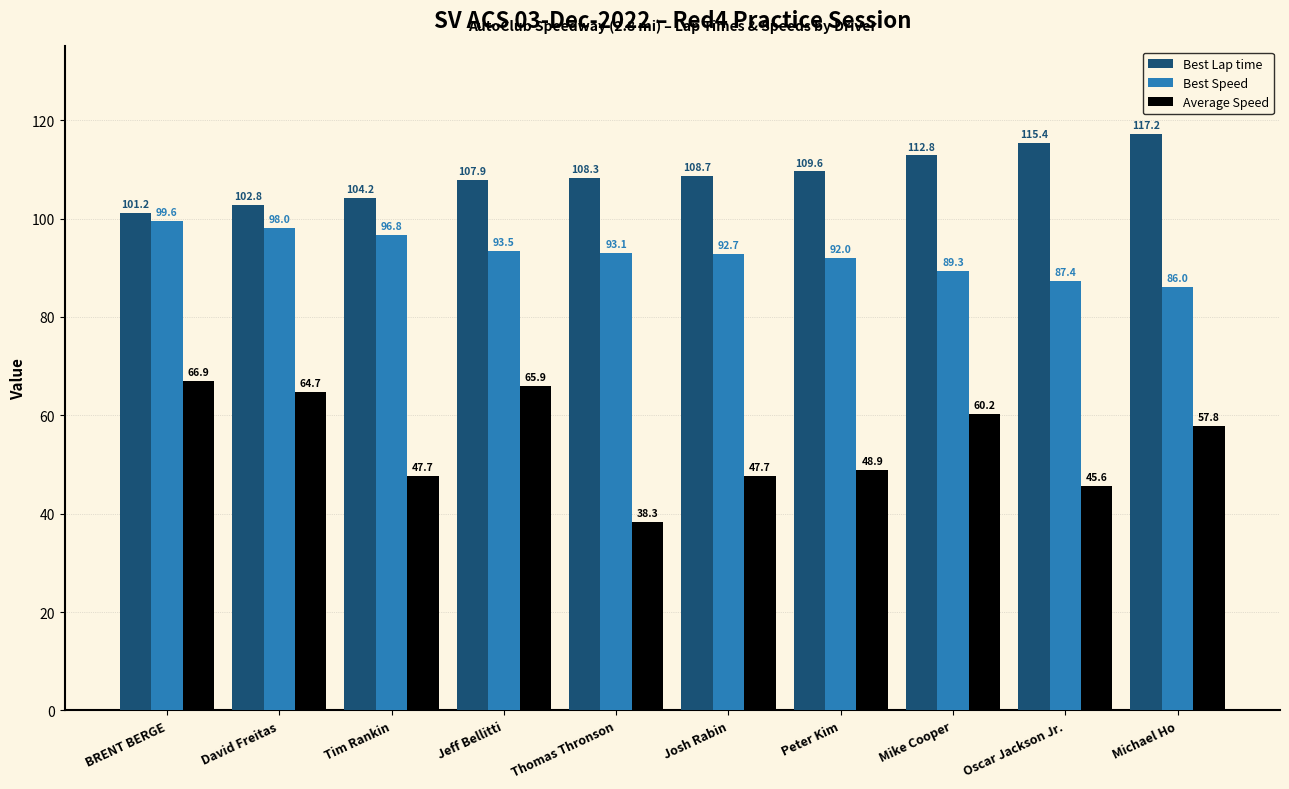

Reading right to left, transcribe all the data shown in this chart.

Best Lap time: 117.2	115.4	112.8	109.6	108.7	108.3	107.9	104.2	102.8	101.2
Best Speed: 86.0	87.4	89.3	92.0	92.7	93.1	93.5	96.8	98.0	99.6
Average Speed: 57.8	45.6	60.2	48.9	47.7	38.3	65.9	47.7	64.7	66.9